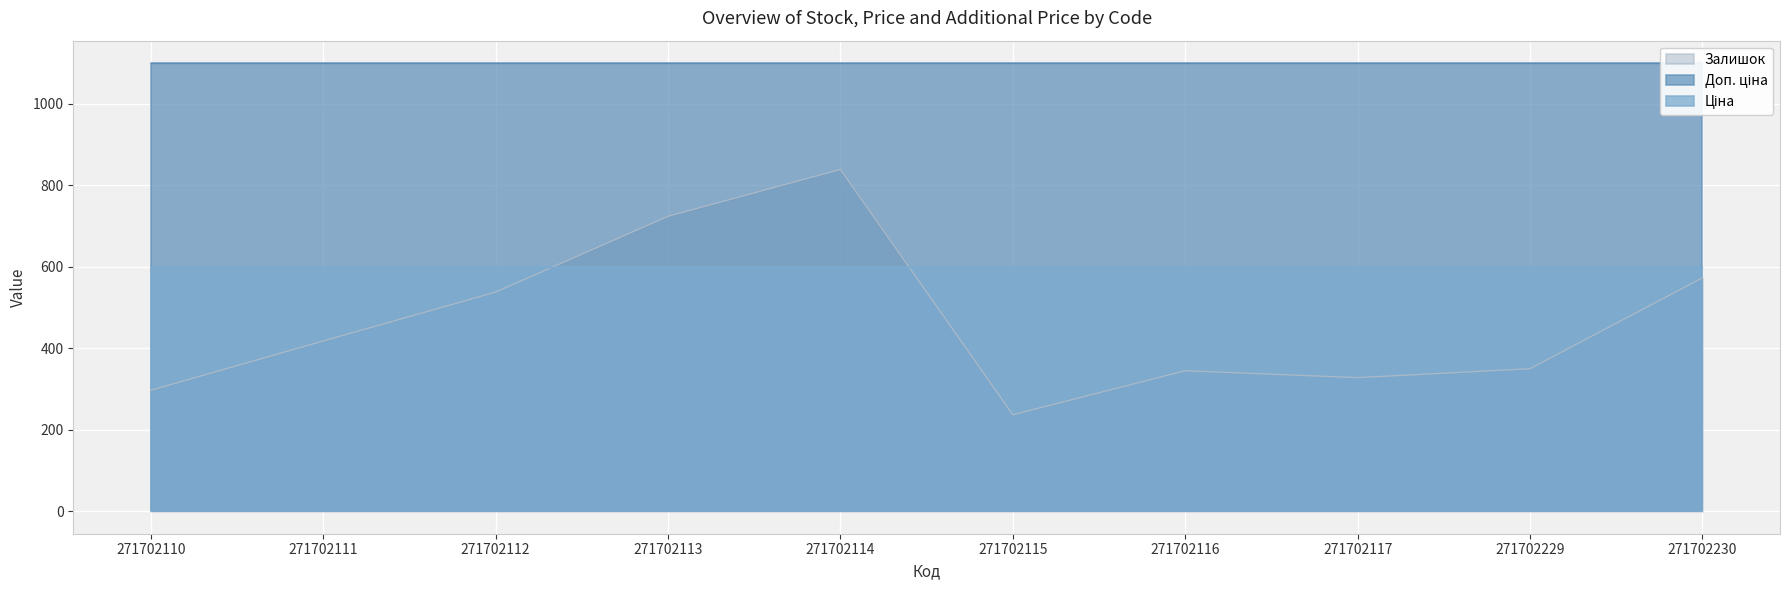

After their last crossing, which series has the higher values: Ціна or Залишок?

Ціна